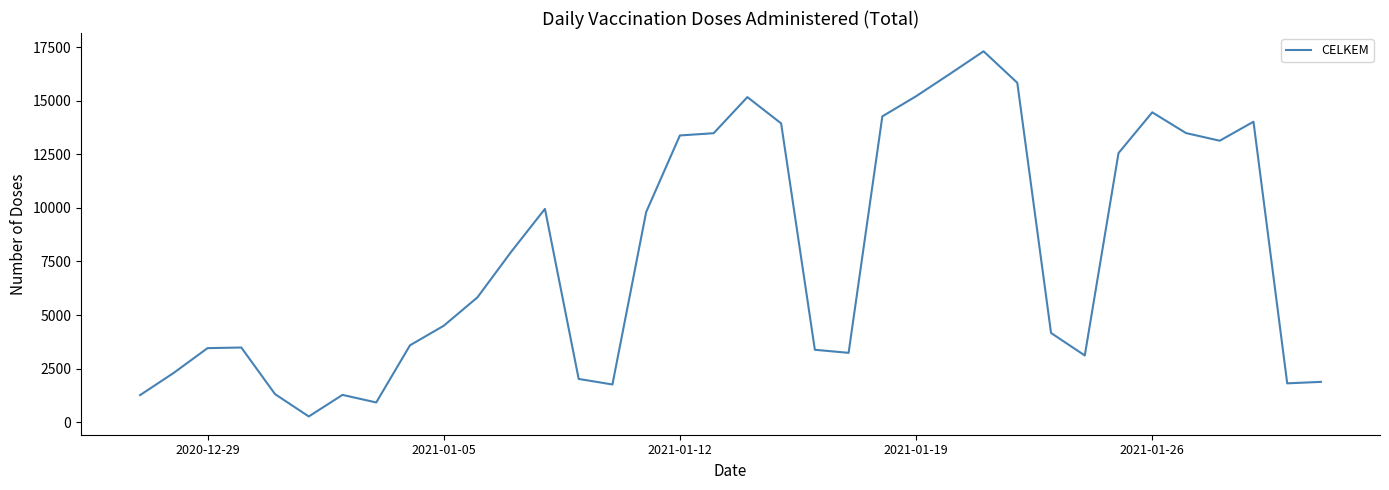

What is the greatest value displayed?

17320